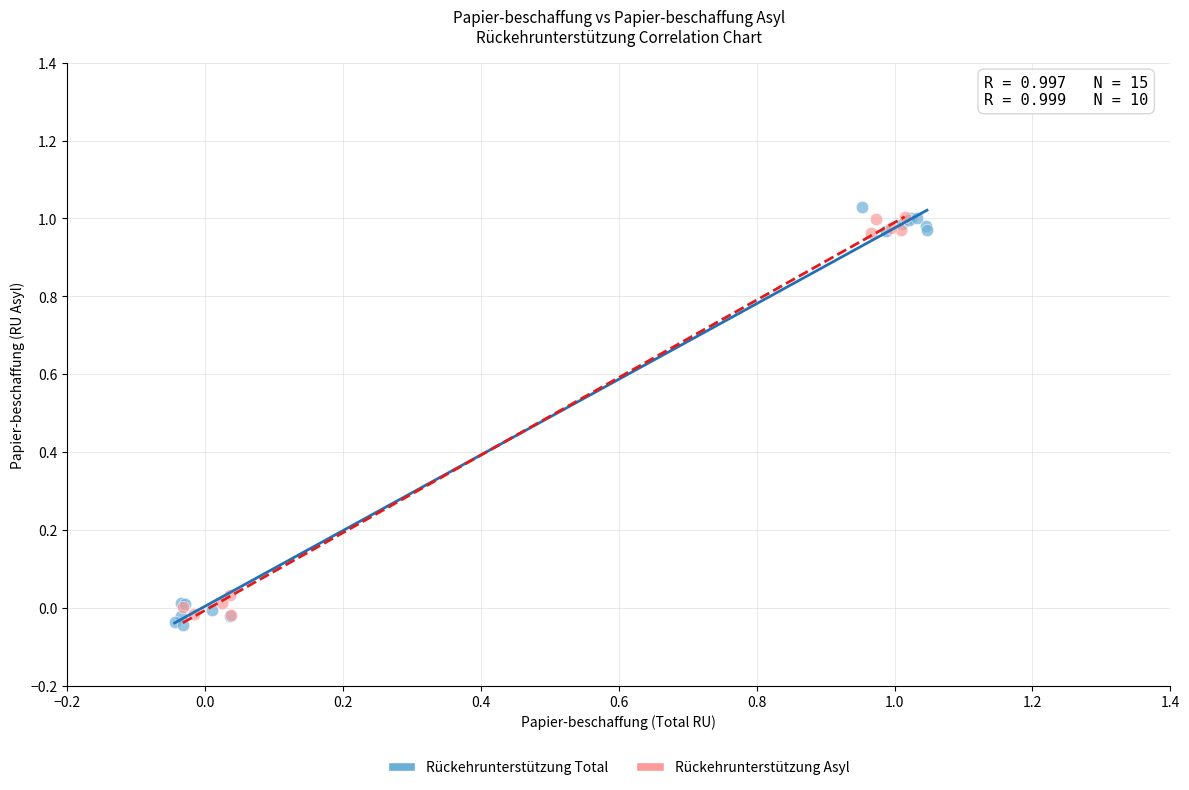

Which series has the largest Y range (max minus min)?

Rückehrunterstützung Total